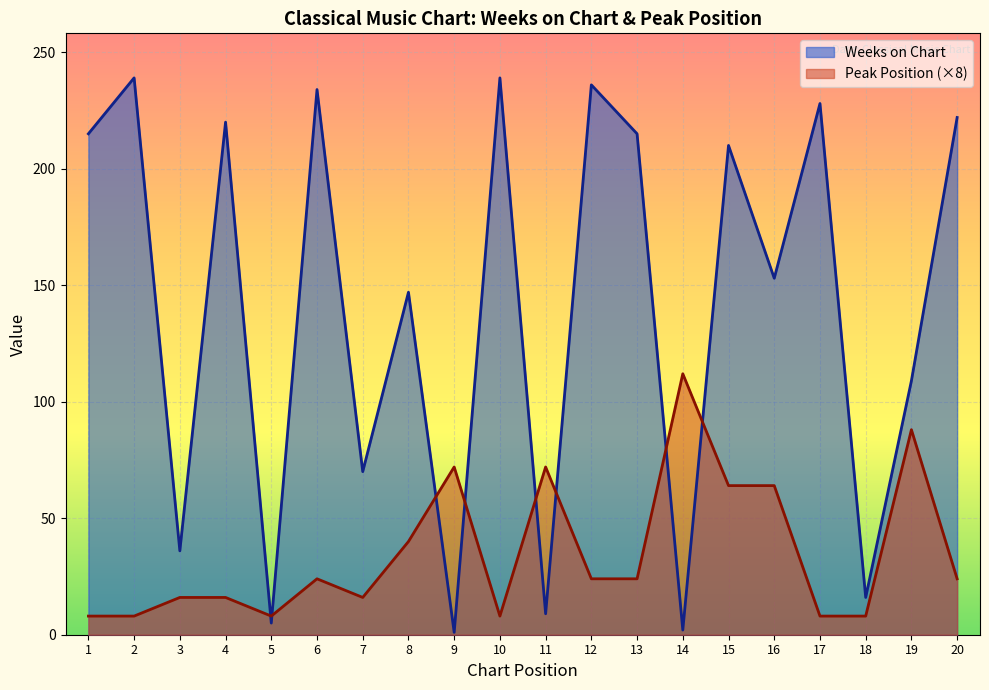

Is the value of Weeks on Chart at 19 greater than the value of Peak Position at 20?

Yes